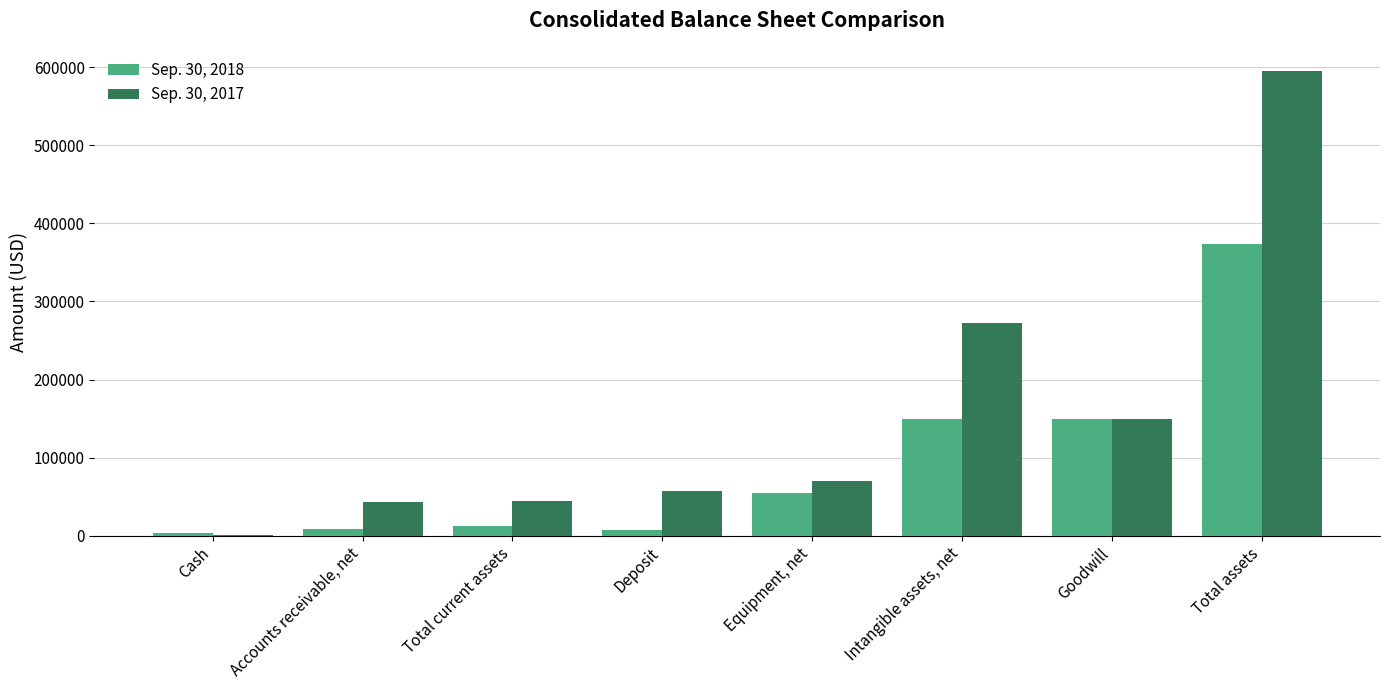

Does the chart contain stacked bars?

No